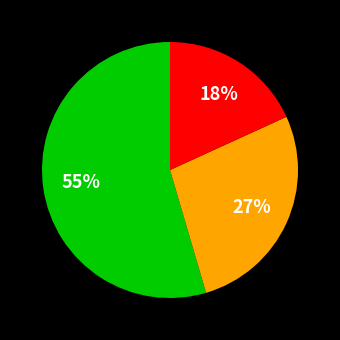

Is there a majority slice in this chart?

Yes